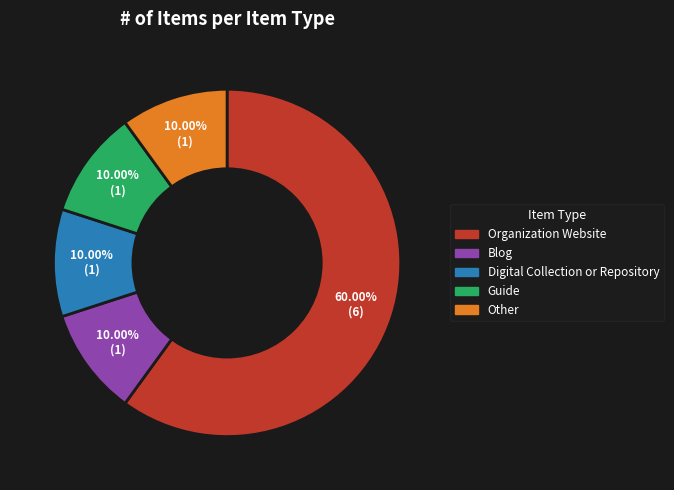

Is there any slice that represents more than half of the pie?

Yes